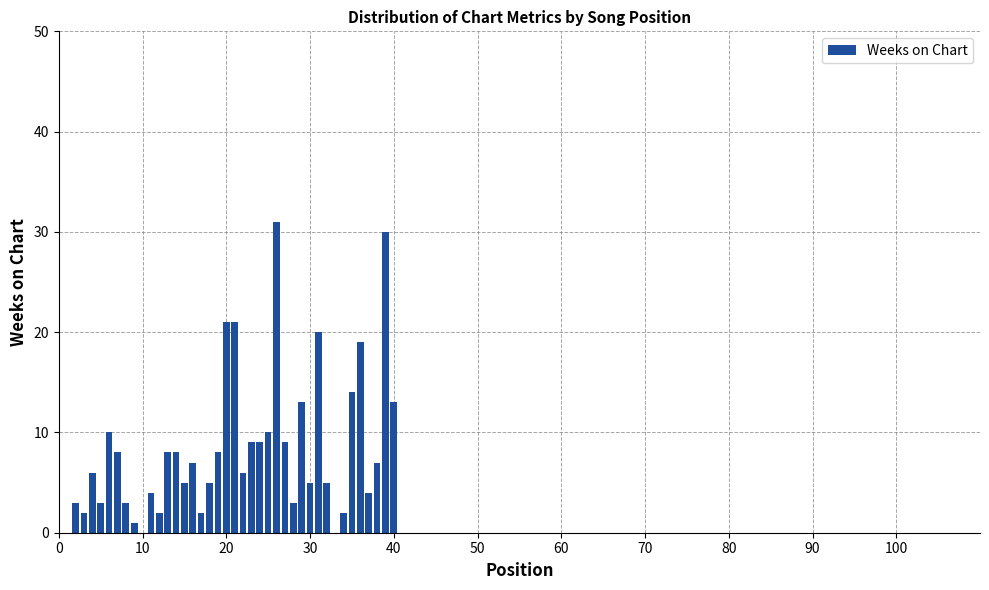

True or false: the data shows 7 at 34.

False